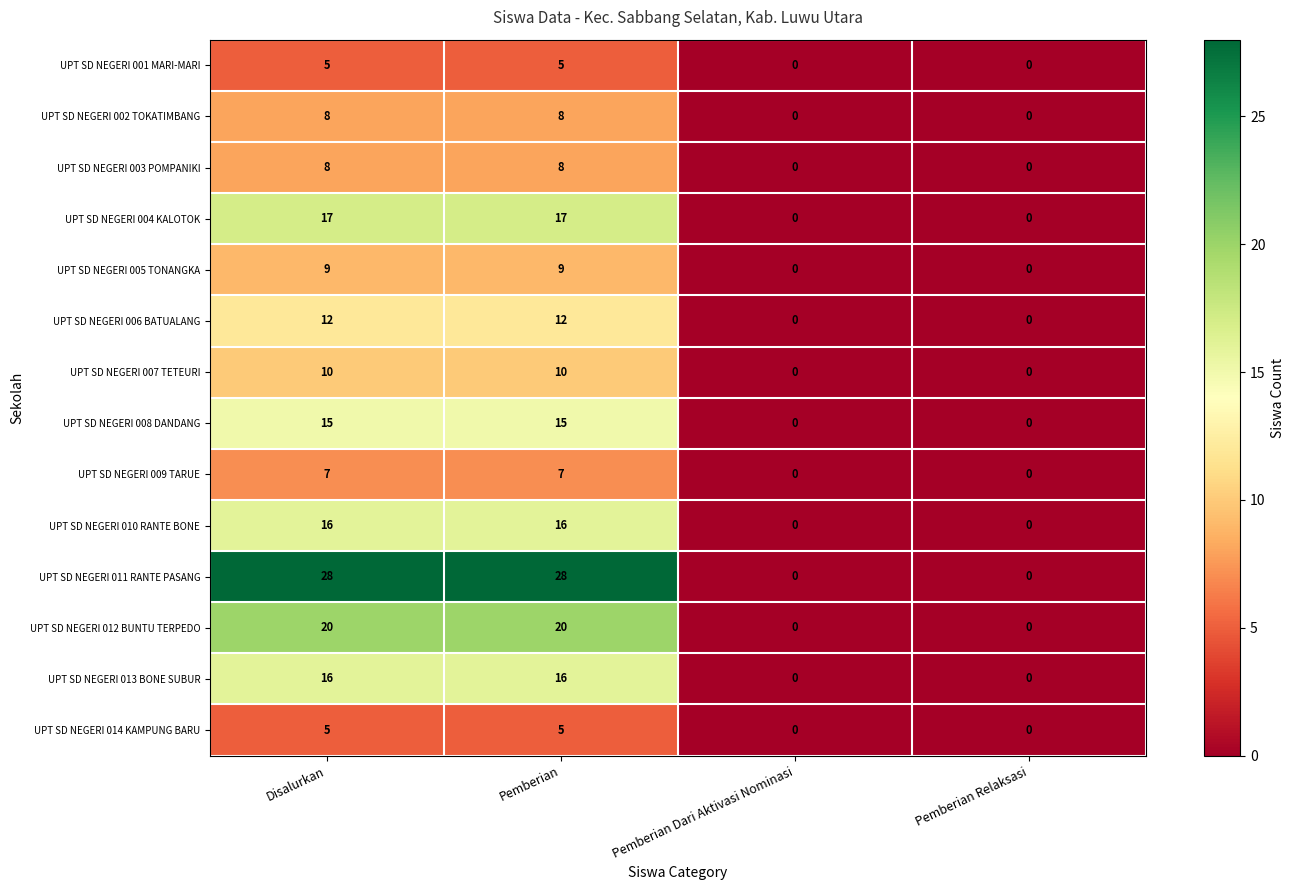

The UPT SD NEGERI 010 RANTE BONE series shows -7 at Pemberian Dari Aktivasi Nominasi. True or false?

False